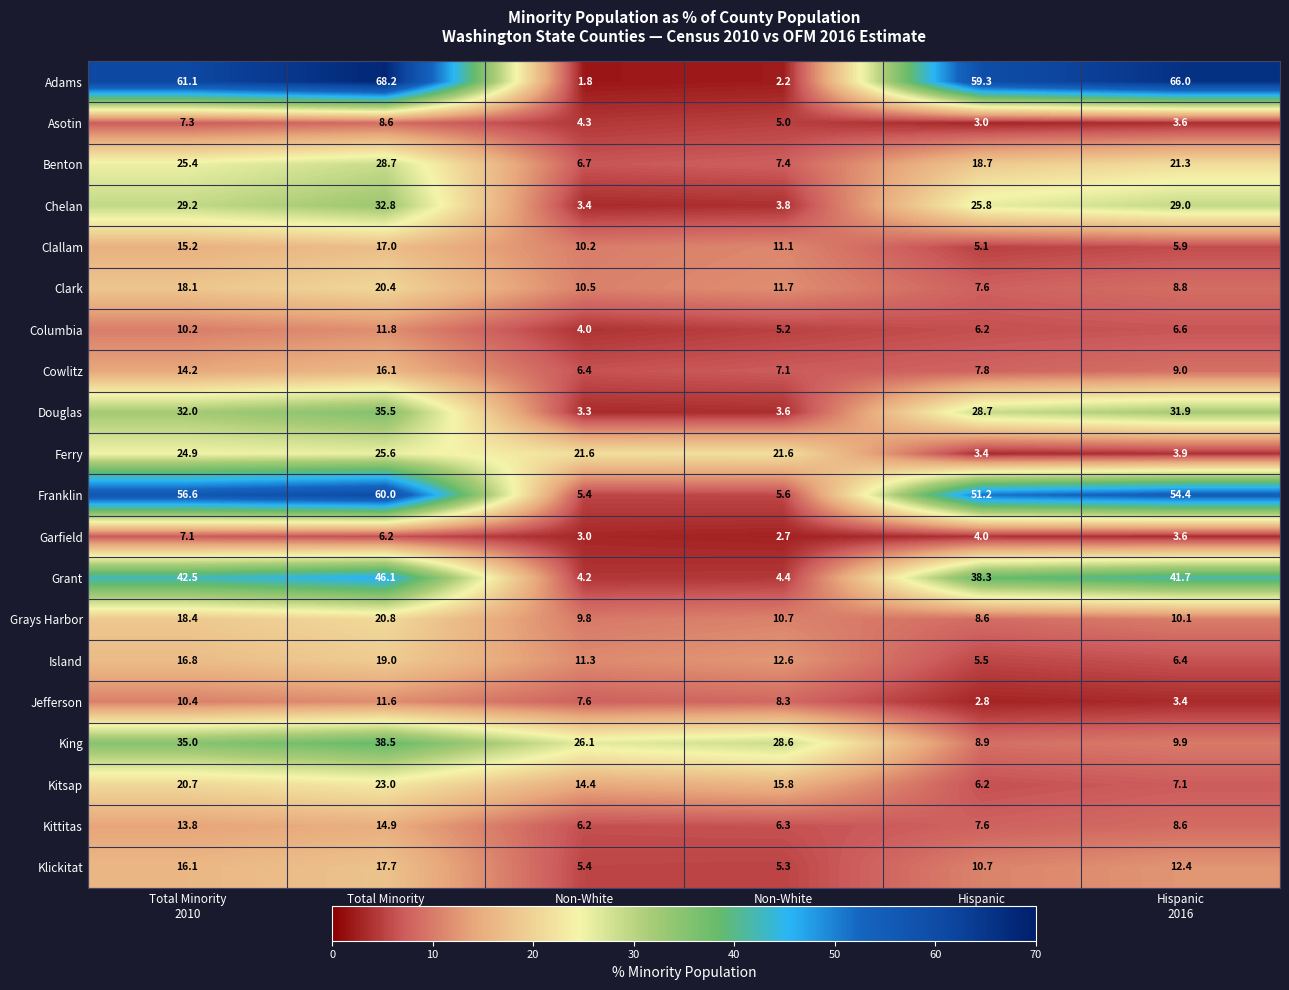

Which series has the largest total across all categories?

Adams